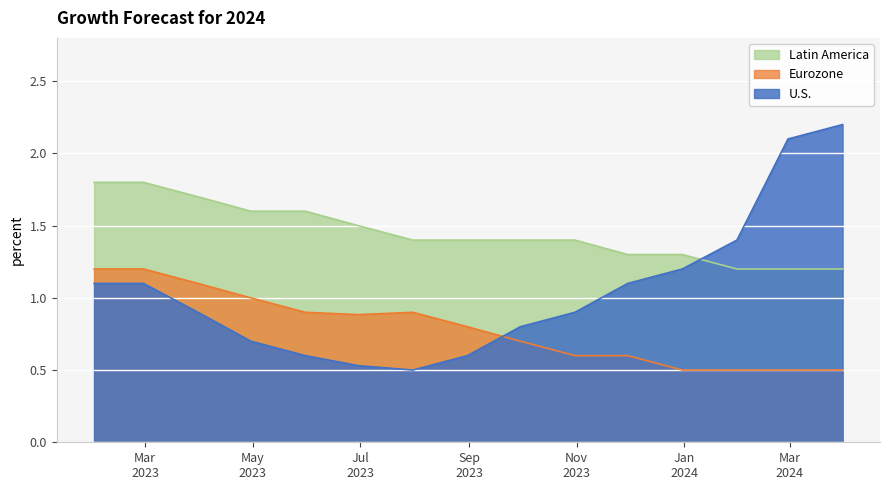

Between which two adjacent categories do U.S. and Latin America first intersect?

2023-12-31 and 2024-01-31